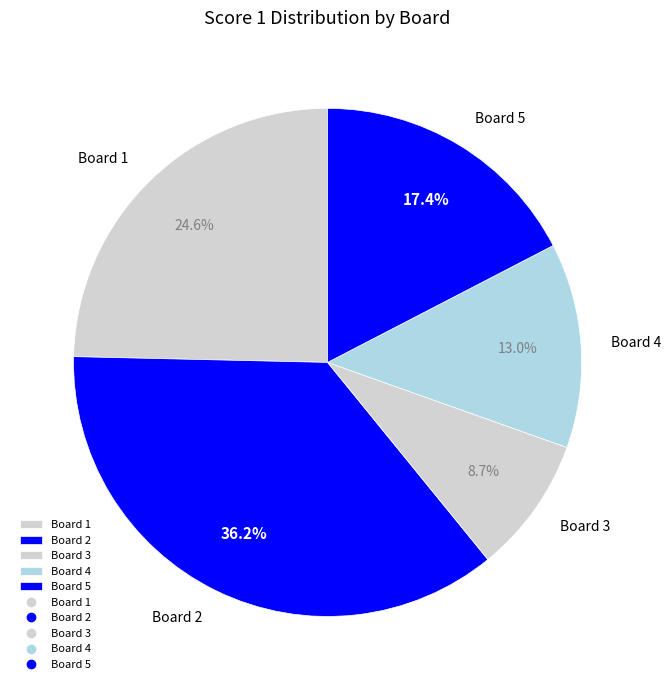

Approximately how many times larger is the value at Board 5 compared to Board 3?

2.0